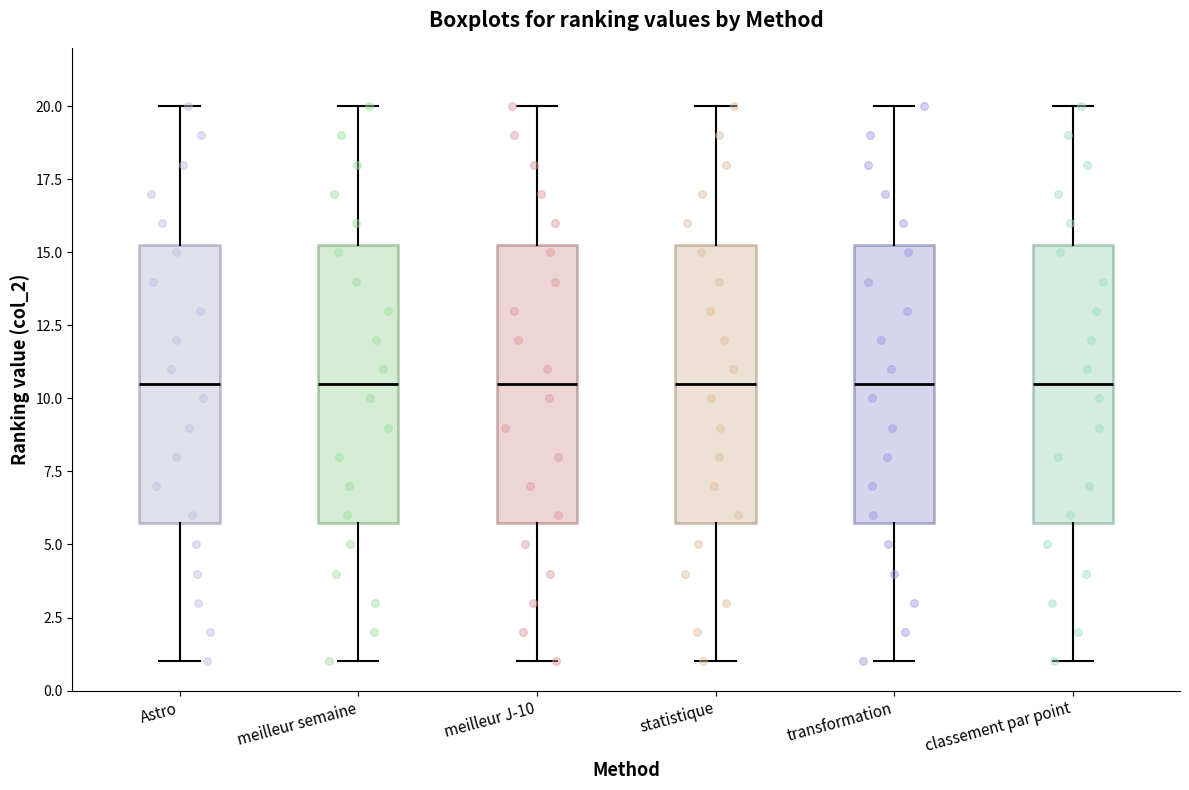

Where does the median line of the box for Astro sit on the y-axis? The values are not printed on the chart, so give them approximately, as read against the axis.

10.5